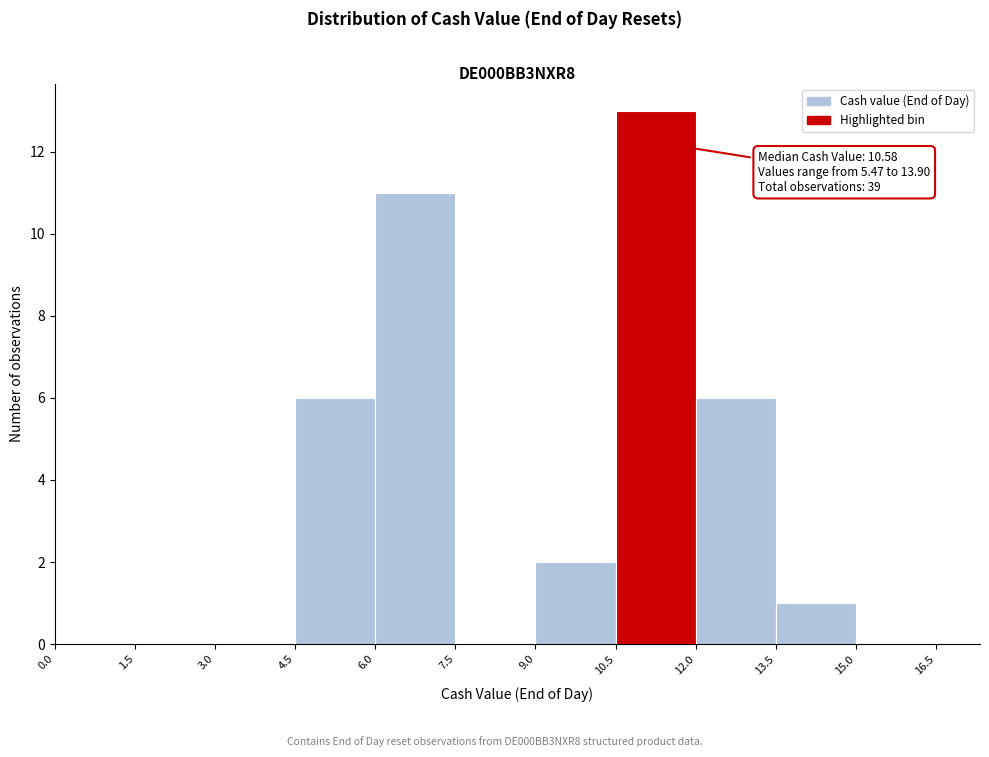

Over which range of the x-axis is the bar tallest?

10.5 to 12.0